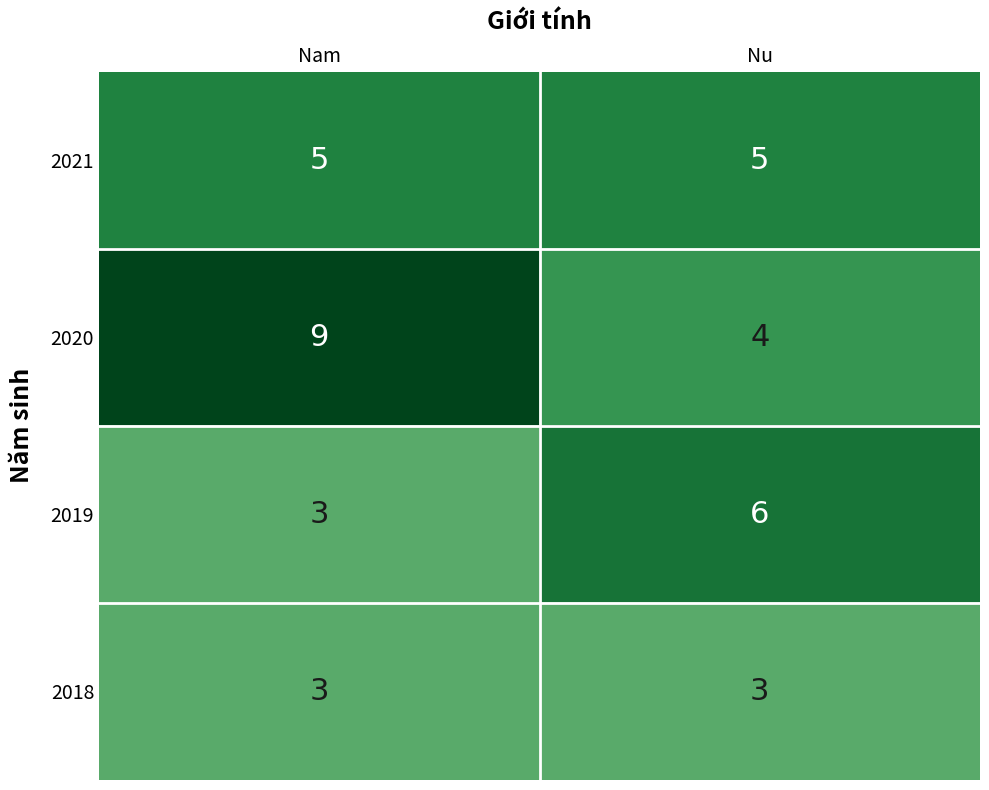

Reading left to right, extract all data points from this chart.

2021: 5	5
2020: 9	4
2019: 3	6
2018: 3	3